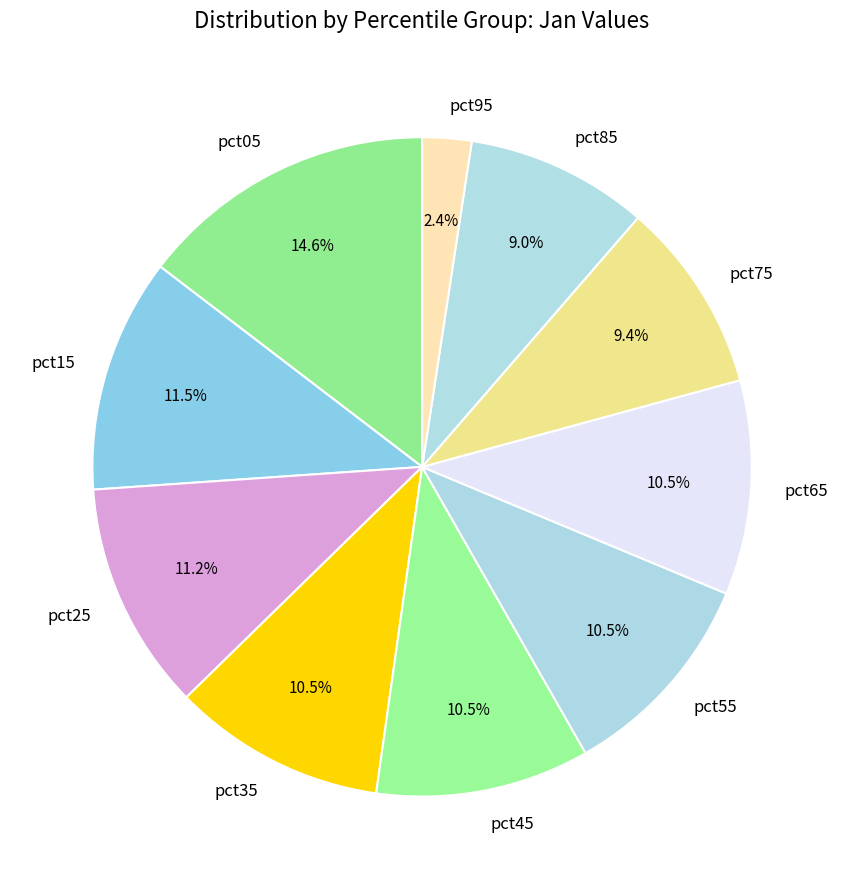

Combined, what portion of the pie is pct55 and pct25?

21.7%